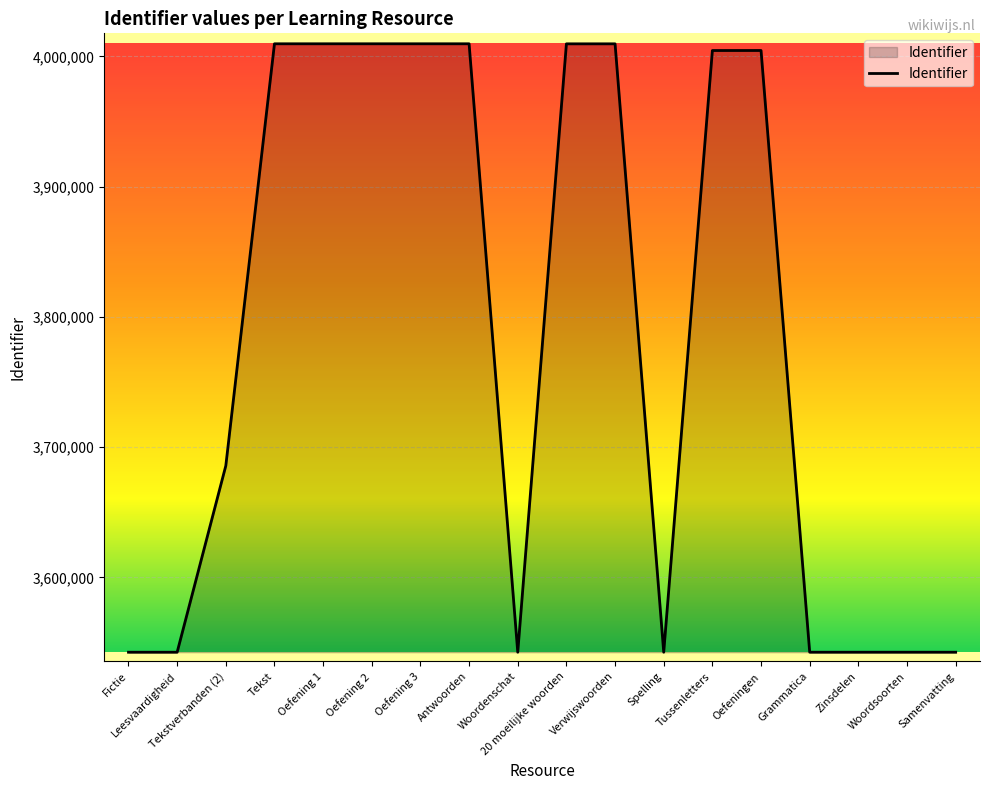

What is the minimum value shown in the chart?

3542630